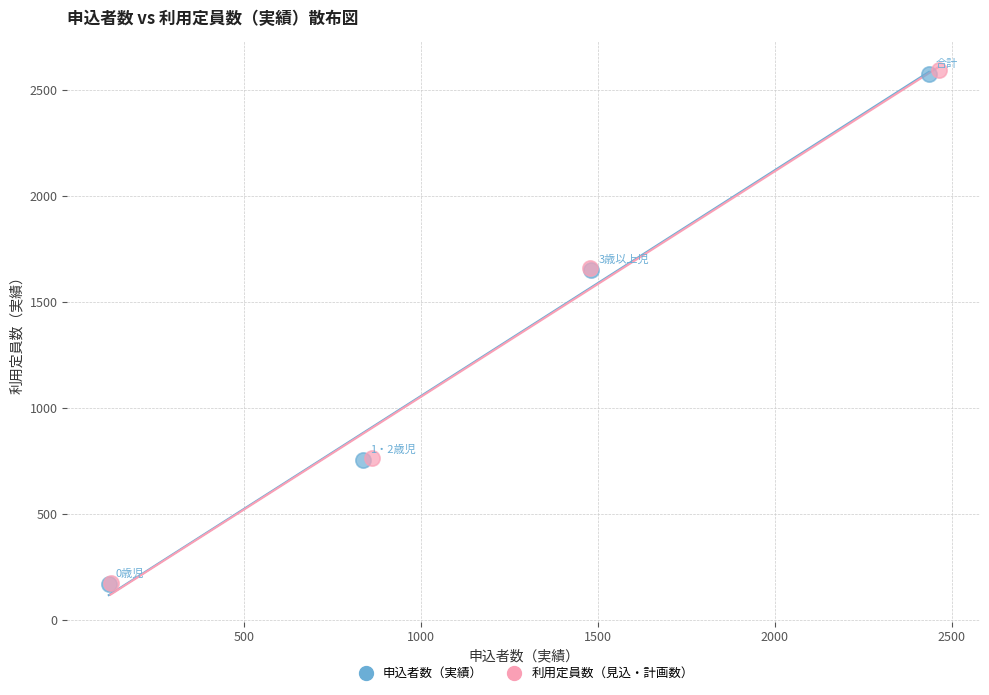

Which series has the widest spread of Y values?

利用定員数（見込・計画数）